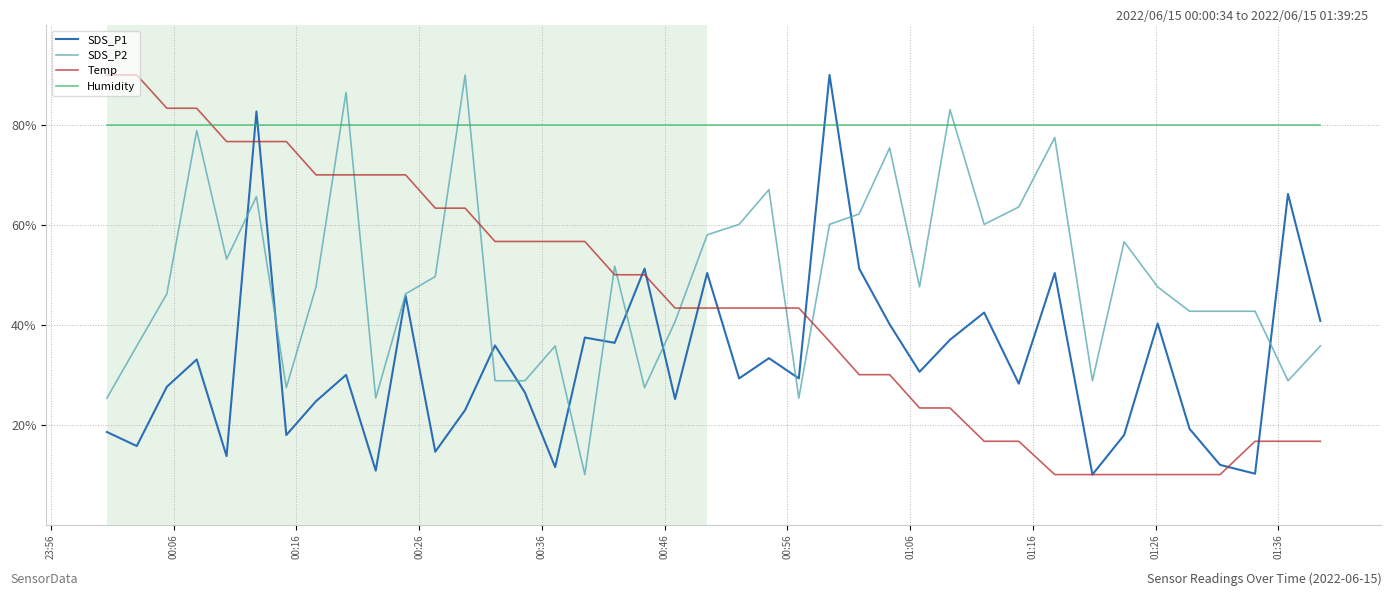

How many times do SDS_P2 and Humidity cross each other?

6